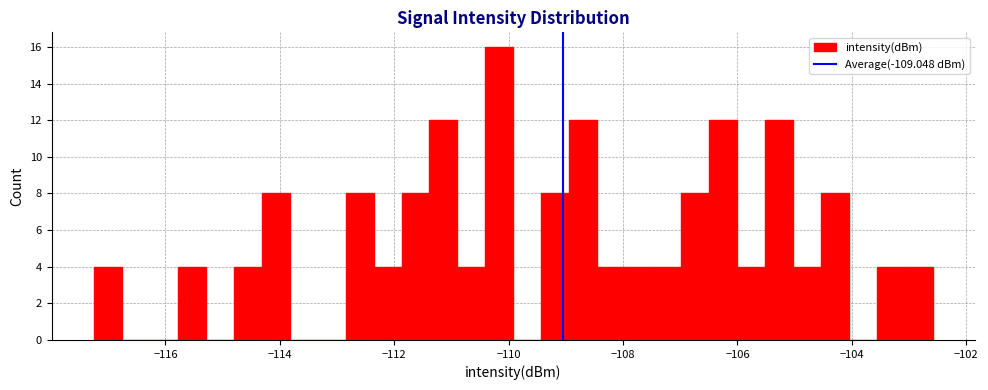

Around what value on the x-axis is the tallest bar? Give the approximate position of its centre, as read against the axis.

-110.2